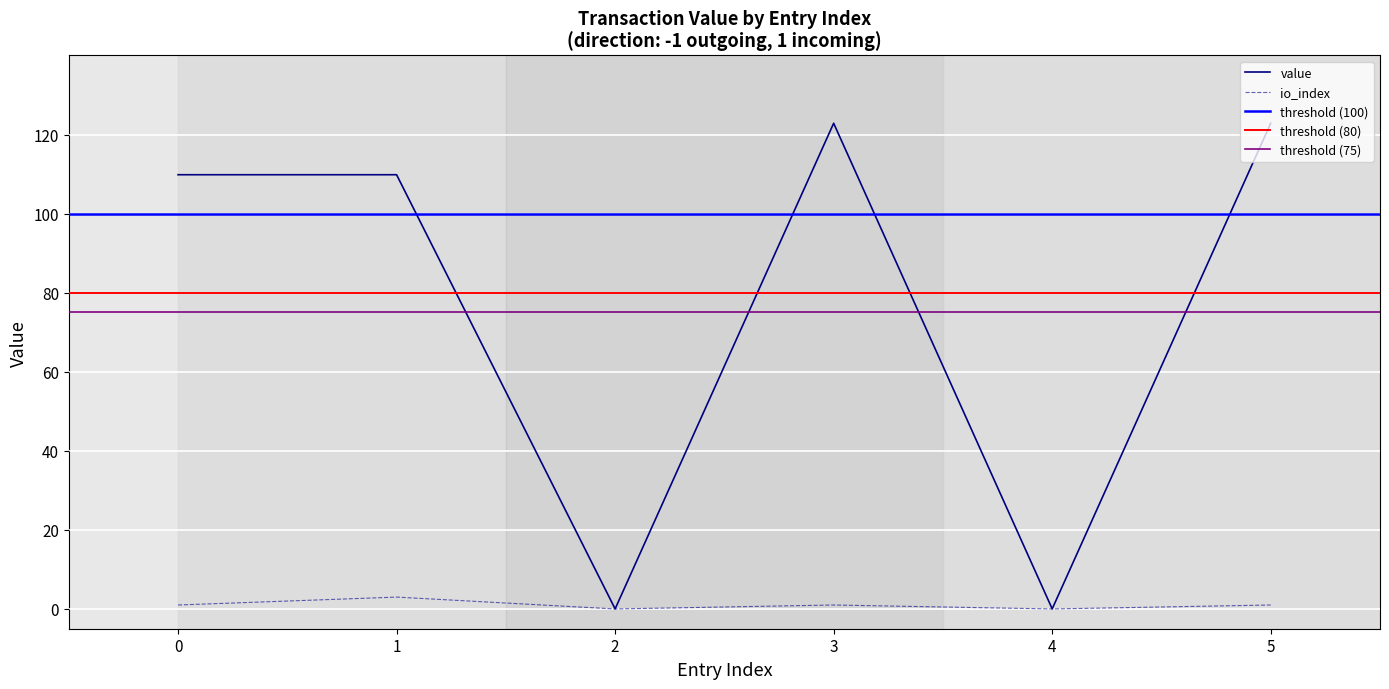

Where is the first local minimum for value?

2